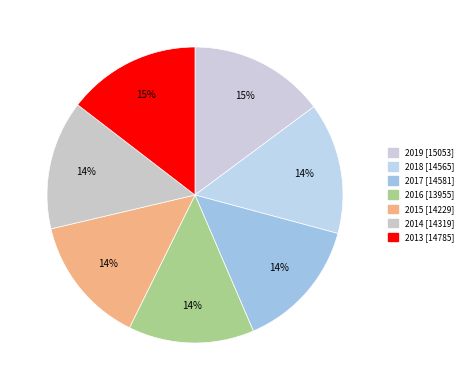

The 2019 slice represents 15% of the pie. True or false?

True